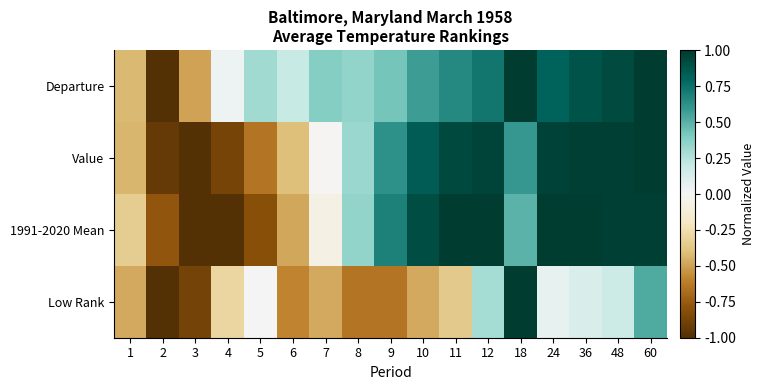

How many data points does each series have?

17